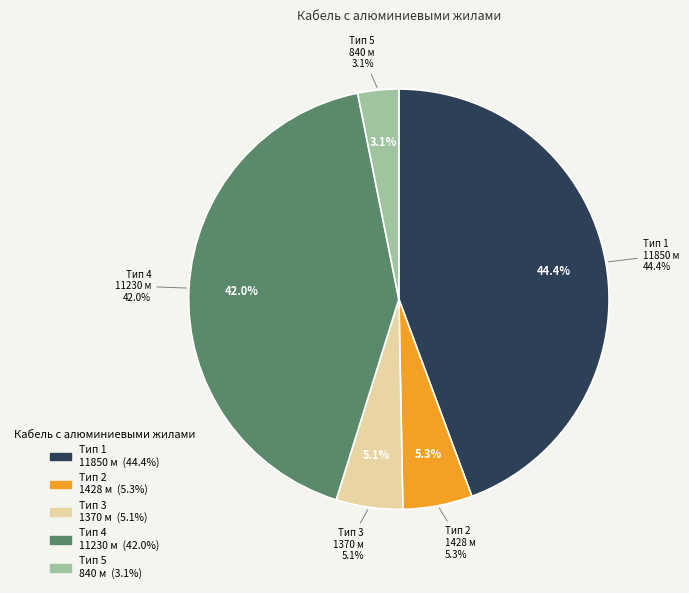

The Кабель 1370 м slice represents 20% of the pie. True or false?

False